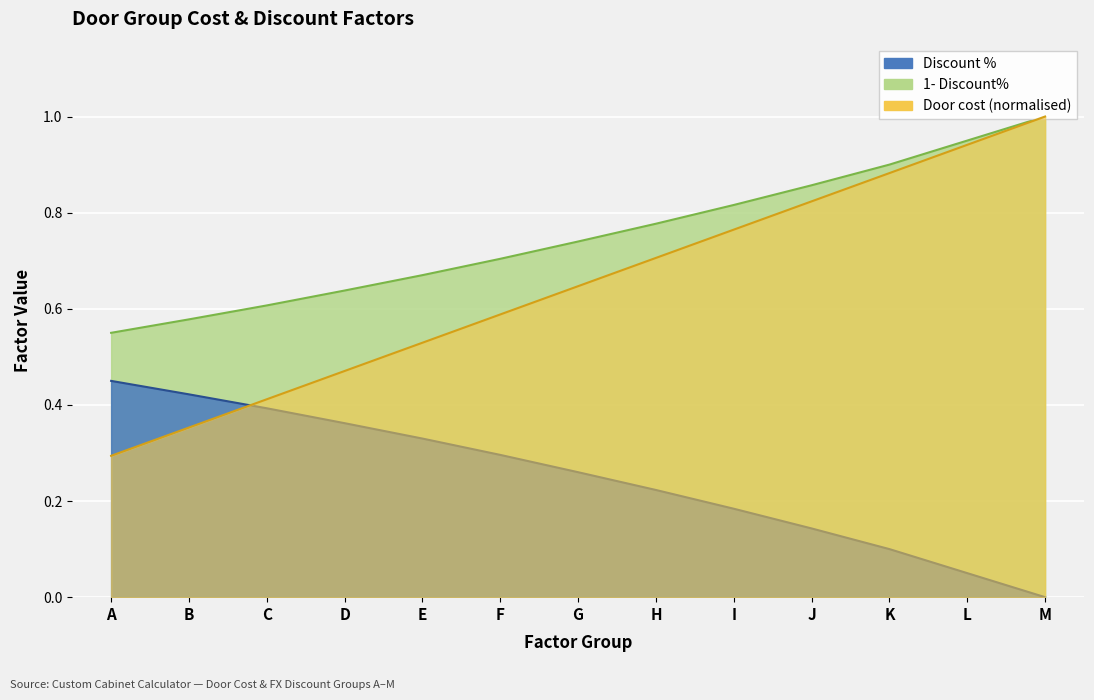

How many categories are shown in the chart?

13